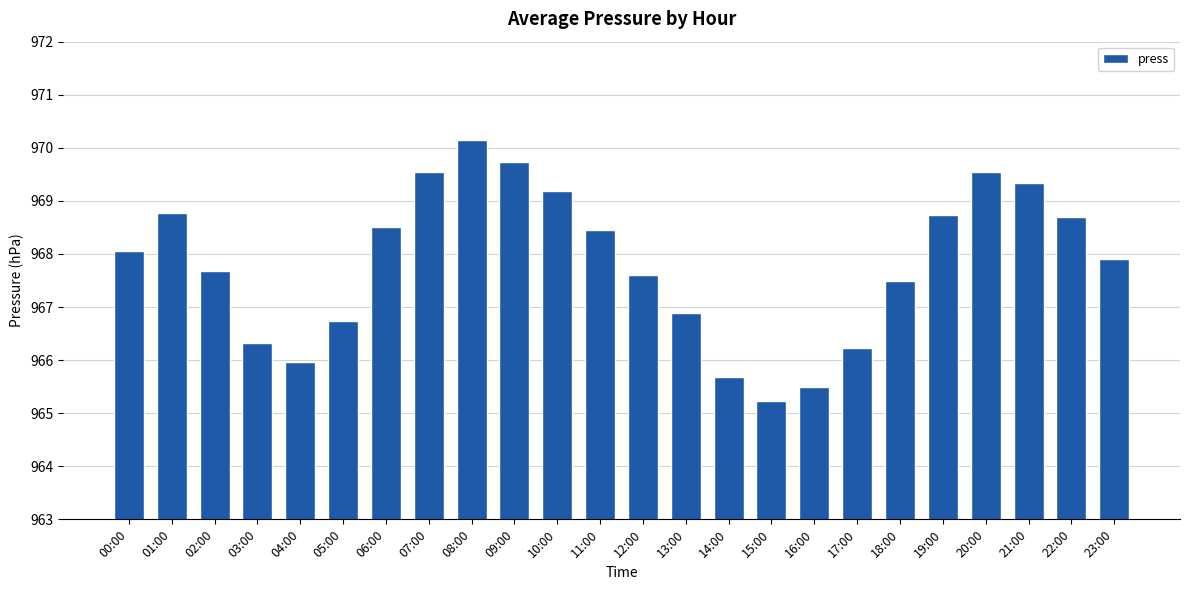

What is the label of the 7th bar from the left?

06:00